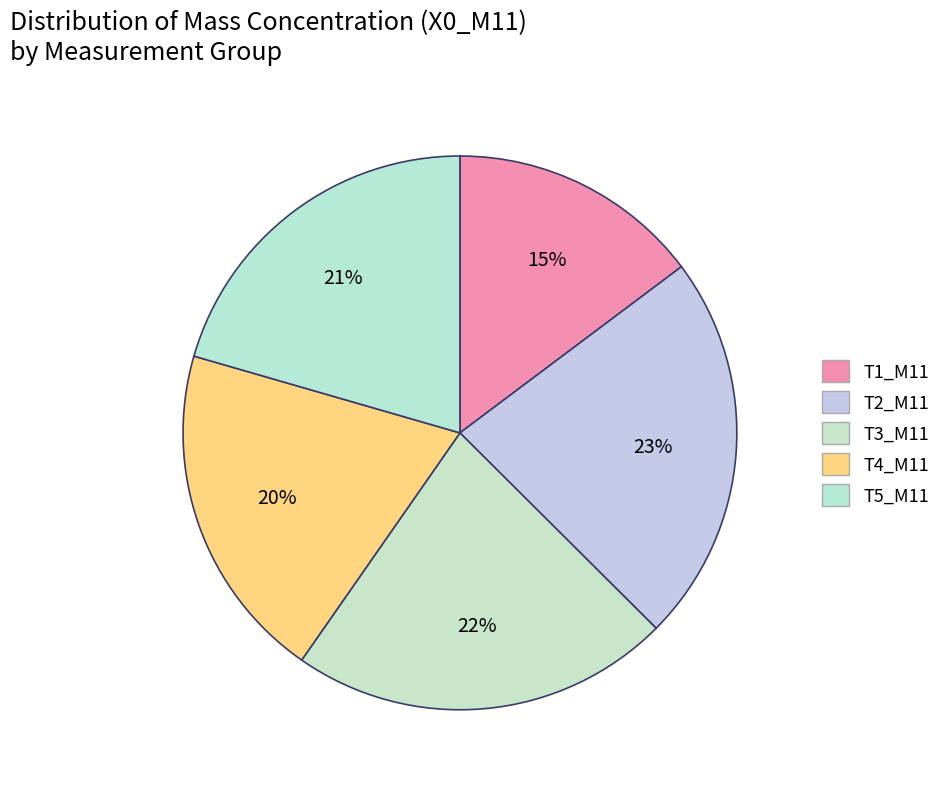

How many segments does this pie chart have?

5